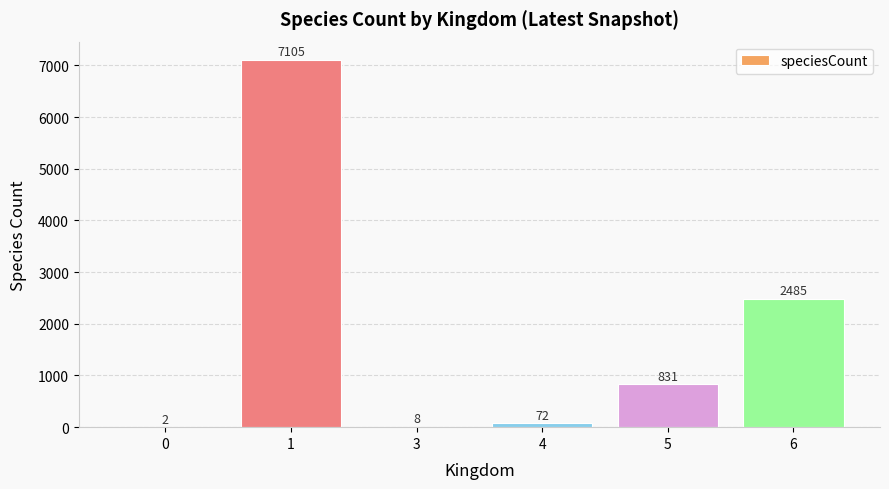

Reading left to right, list all the values displayed in this chart.

0=2	1=7105	3=8	4=72	5=831	6=2485